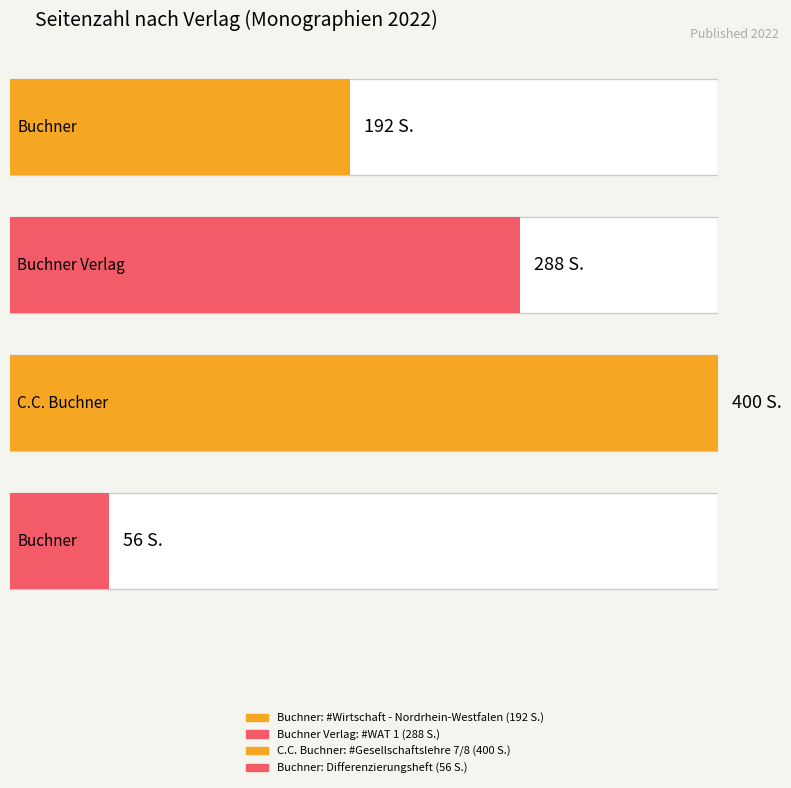

Are the bars horizontal?

Yes